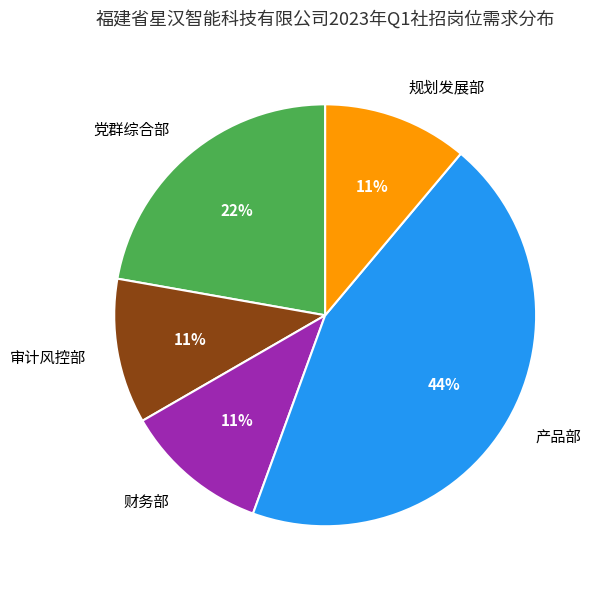

To the nearest percent, what is the combined percentage of 产品部 and 规划发展部?

56%